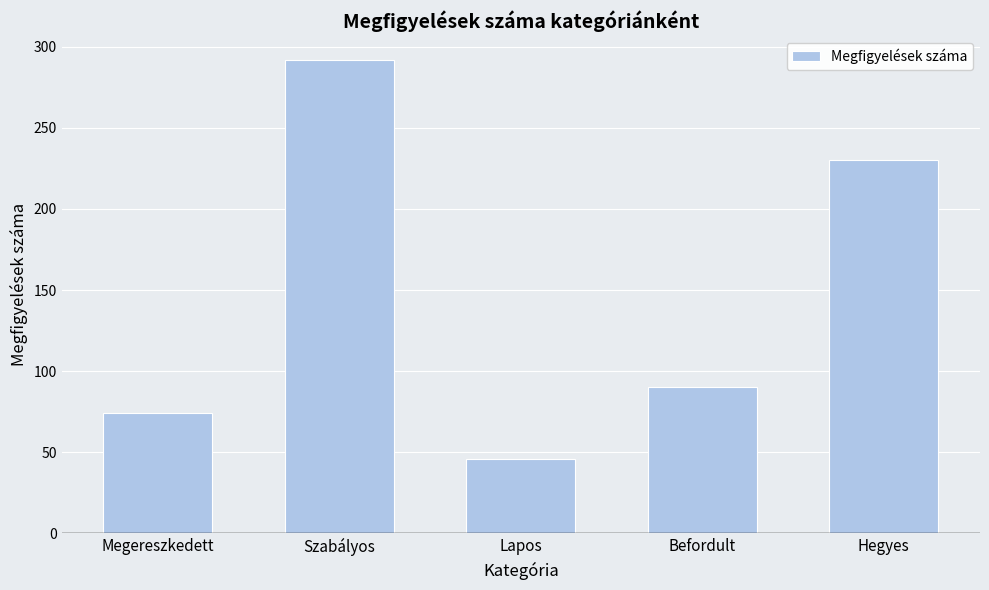

Reading right to left, transcribe all the data shown in this chart.

230	90	46	292	74